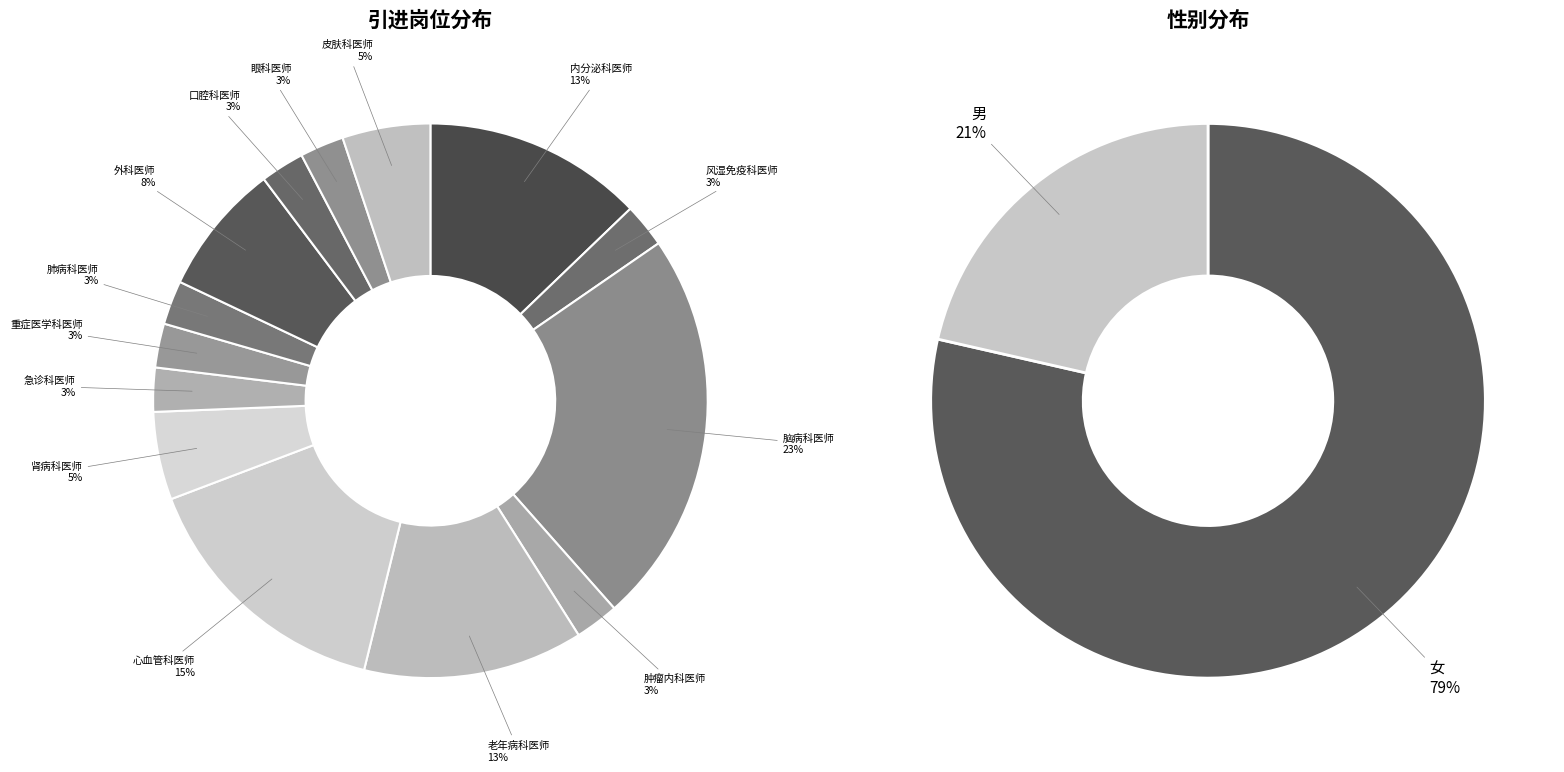

How many segments does this pie chart have?

14